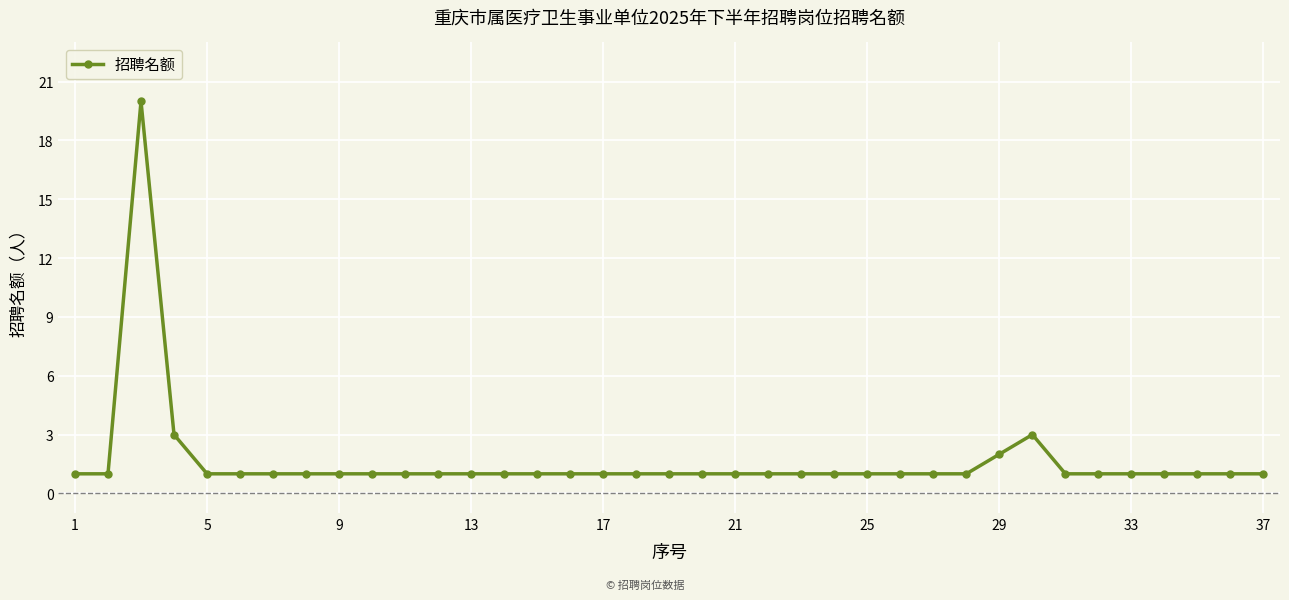

What is the smallest value displayed?

1